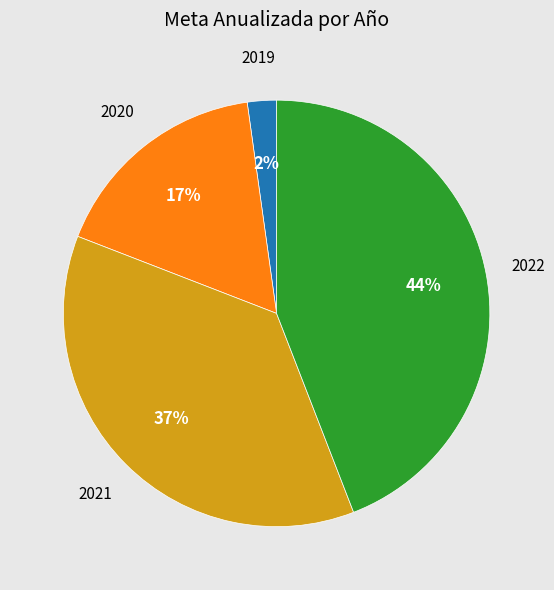

Is it true that 2020 is 22% of the pie?

False